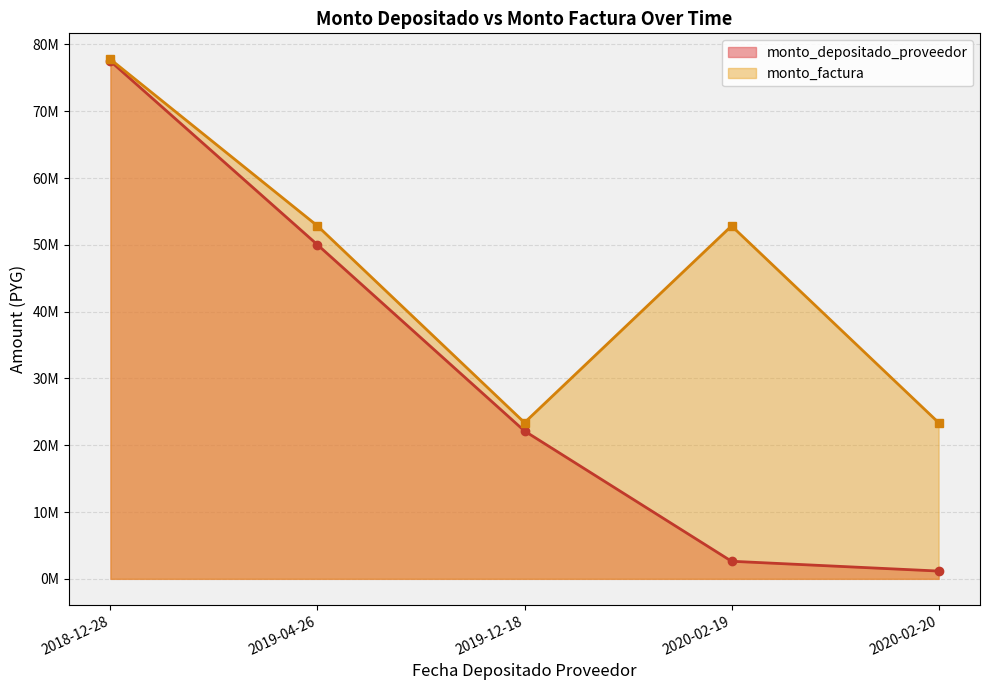

How many data points in monto_depositado_proveedor are less than 22133830?

2